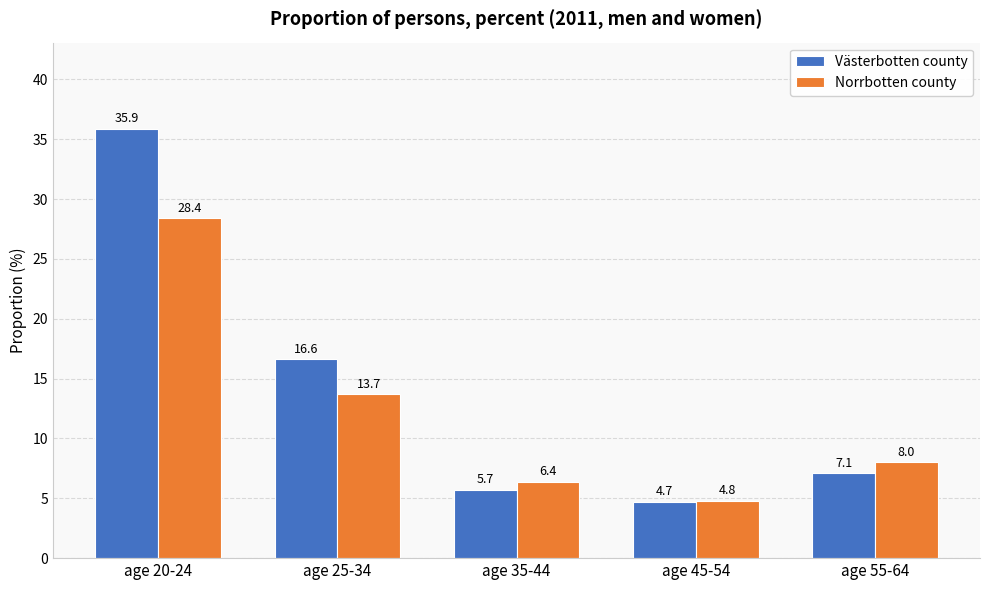

What is the difference between the maximum and minimum values in the Norrbotten county series?

23.6